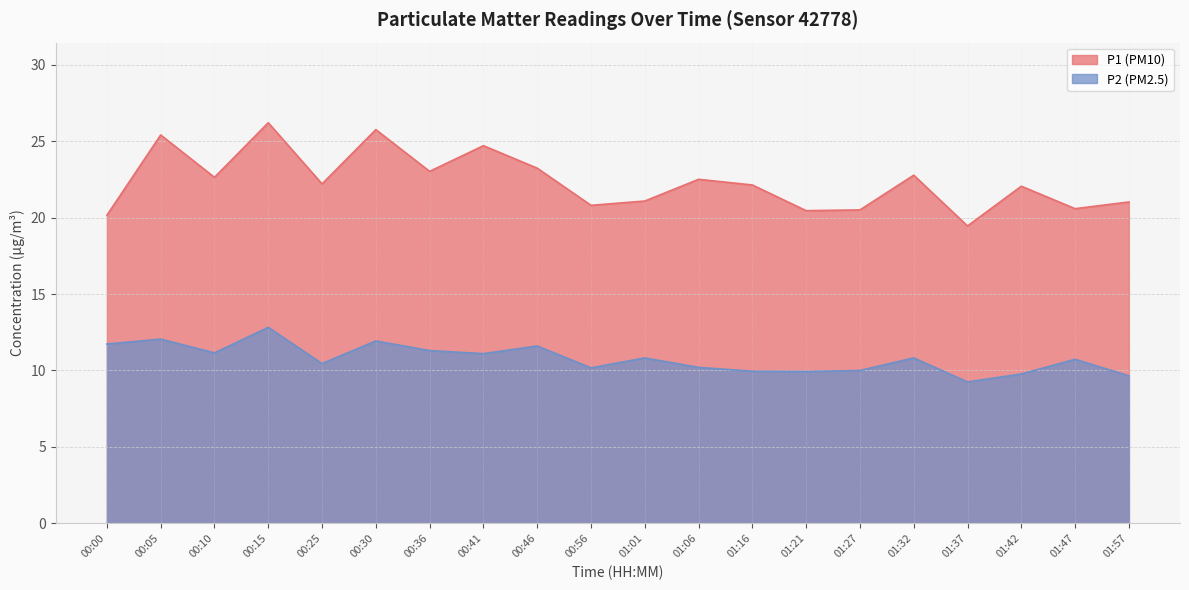

What is the maximum value for P1?

26.2